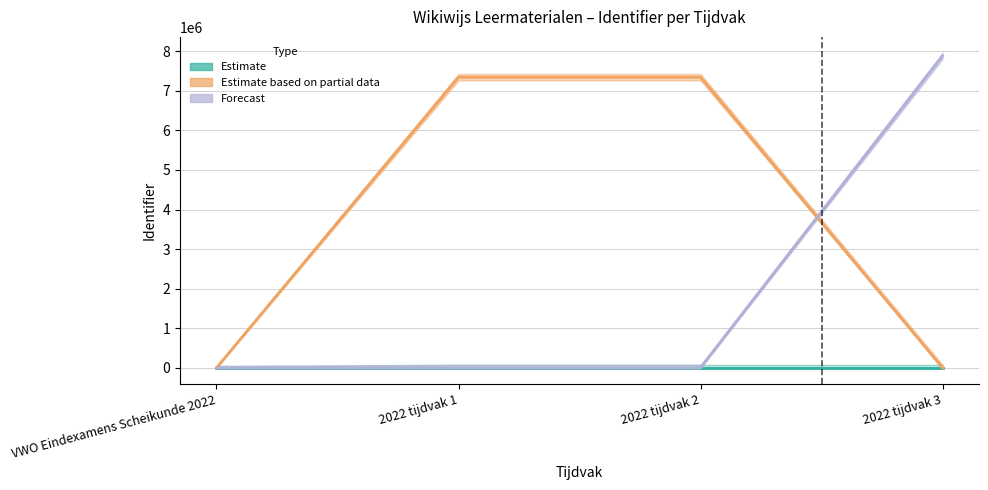

The chart shows a value of 7343101 at 2022 tijdvak 1. True or false?

True